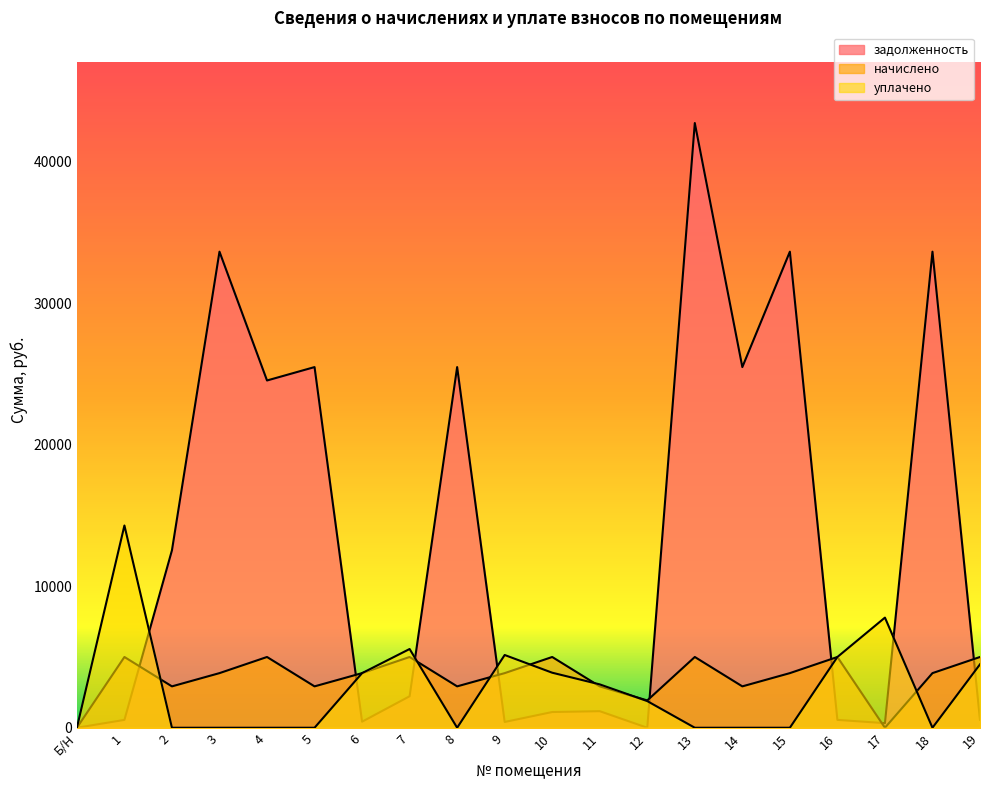

Which category has the lowest value in the уплачено series?

Б/Н